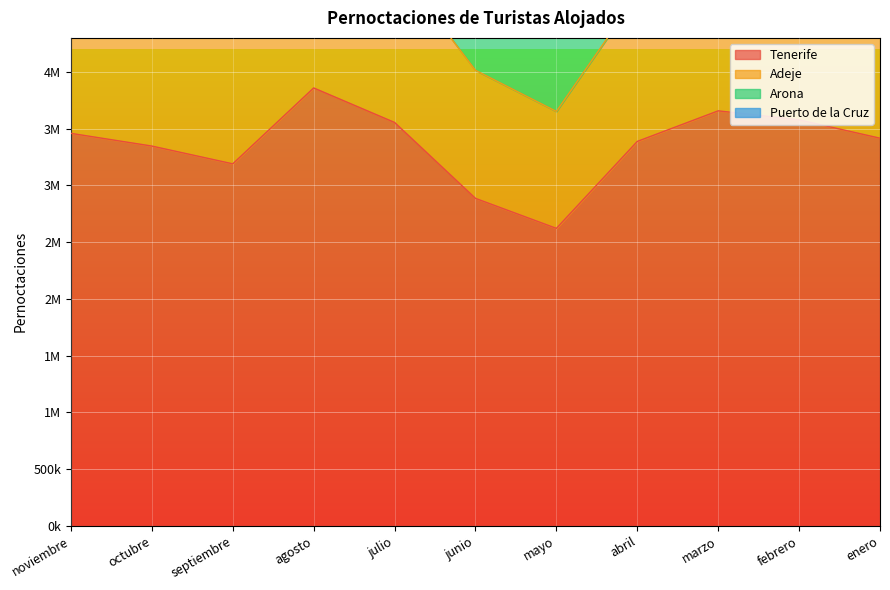

Which category has the highest value across all series?

agosto